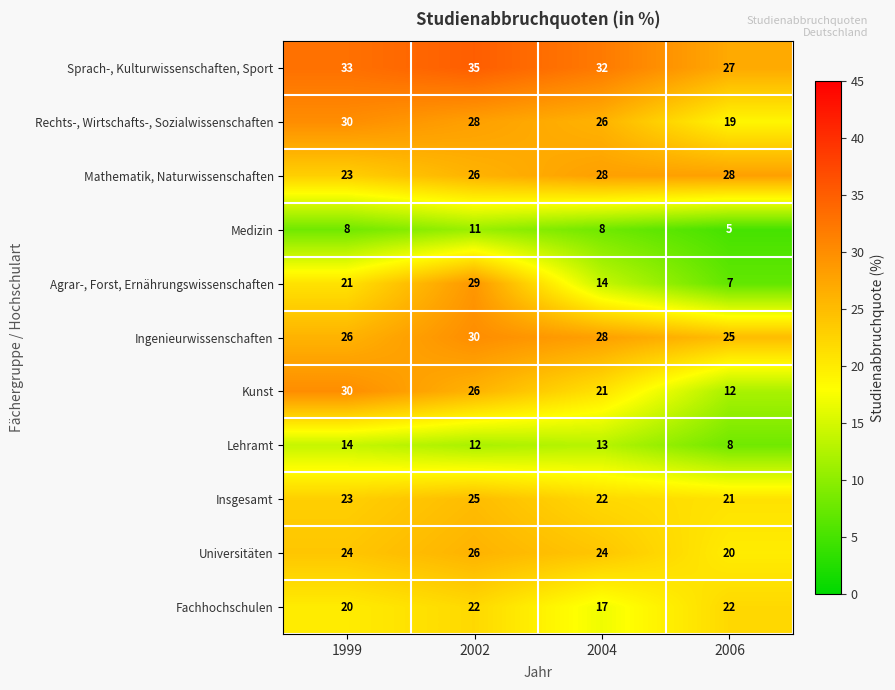

The Rechts-, Wirtschafts-, Sozialwissenschaften series shows 34 at 2004. True or false?

False